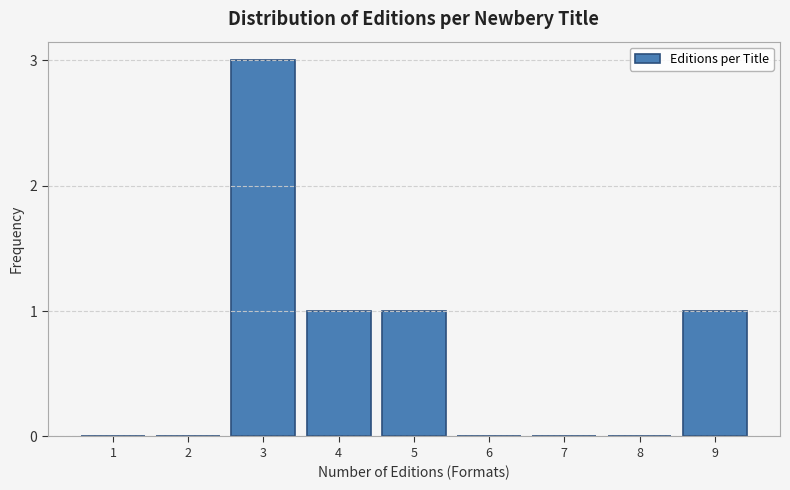

Reading left to right, list all the values displayed in this chart.

1=0	2=0	3=3	4=1	5=1	6=0	7=0	8=0	9=1